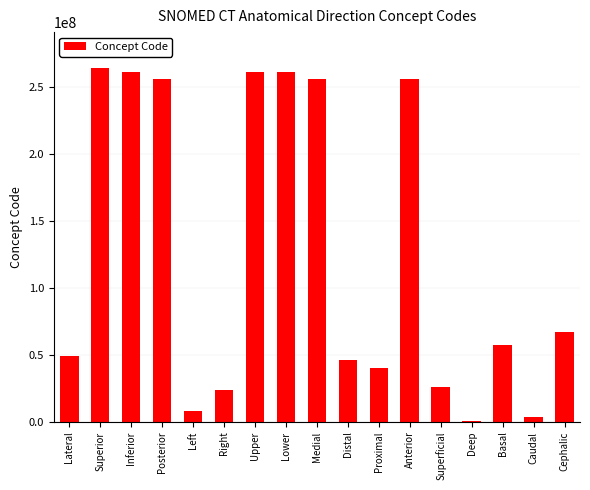

What is the change in value from Upper to Superficial?

-234899996